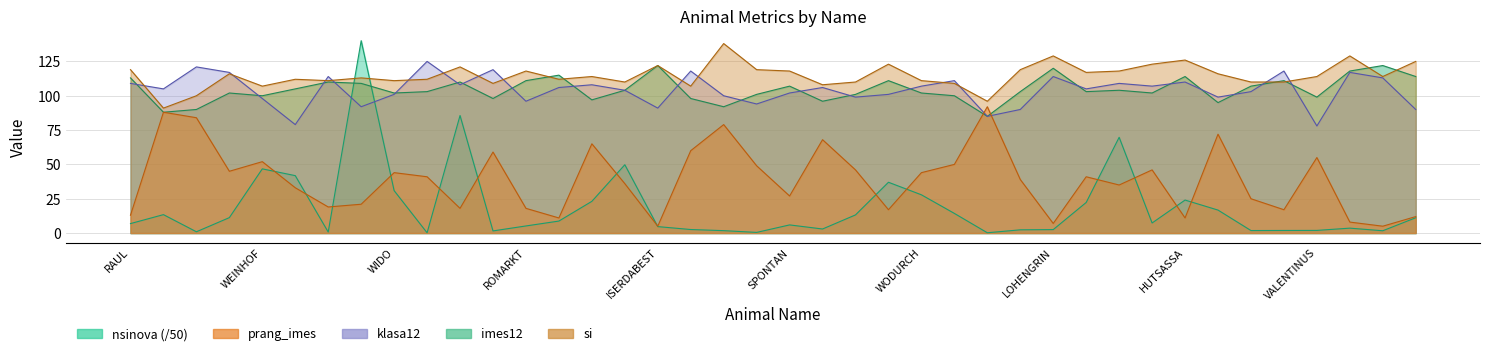

What is the label of the 23rd point from the right?

RUECKSCHAU